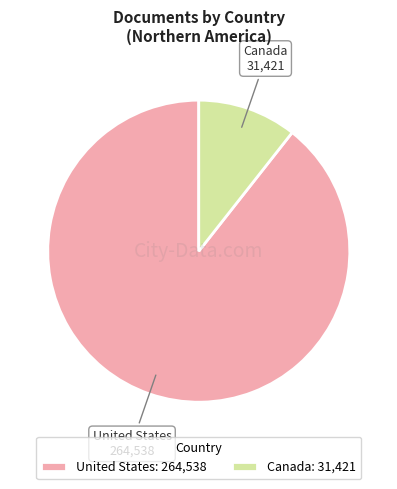

Is United States the majority of the pie?

Yes